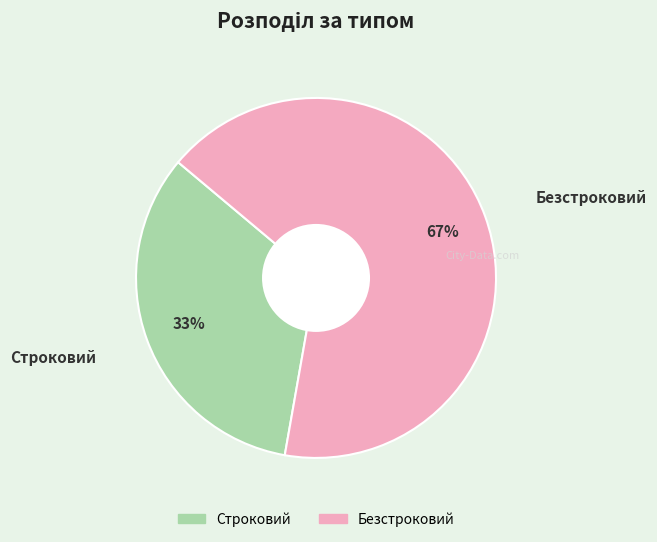

Combined, do Безстроковий and Строковий account for over 50%?

Yes